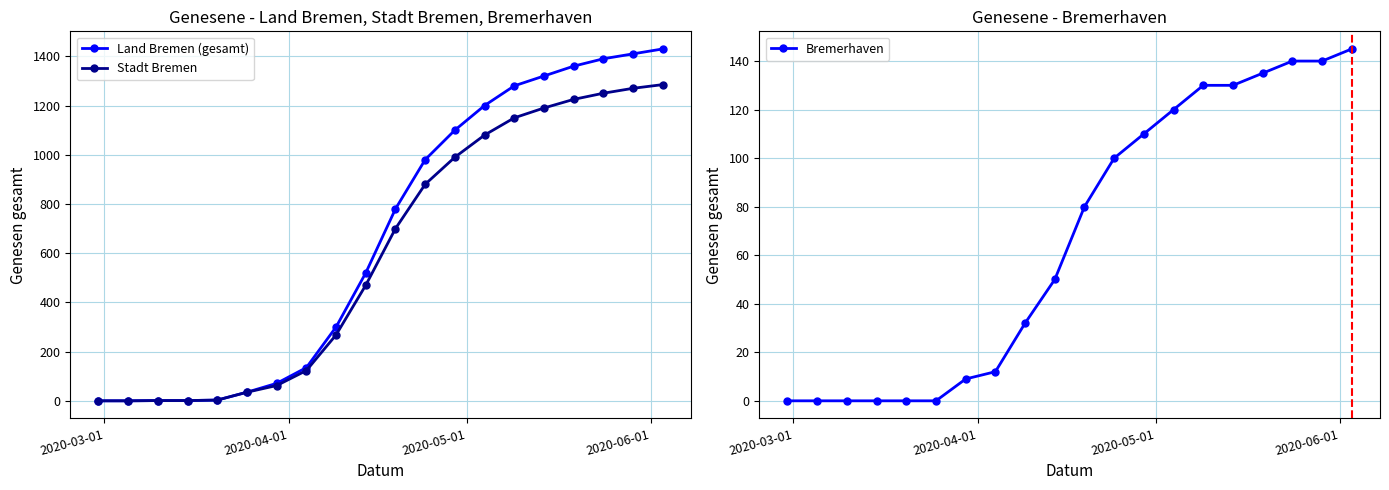

True or false: Stadt Bremen has more than 1 interior local peaks.

False